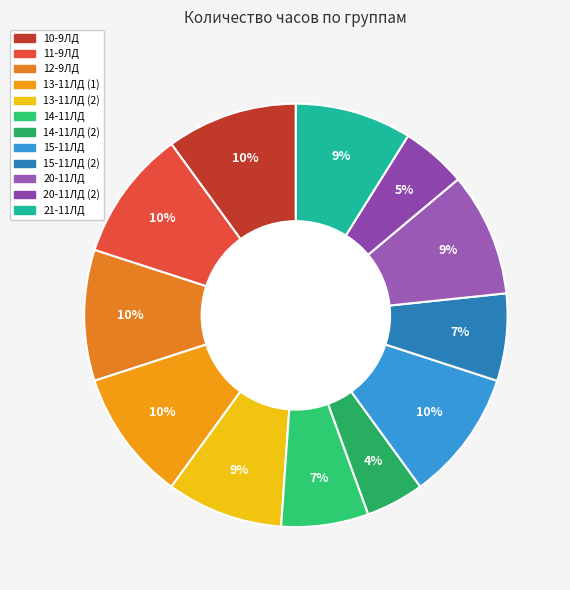

Which slice is the smallest?

14-11ЛД (2)